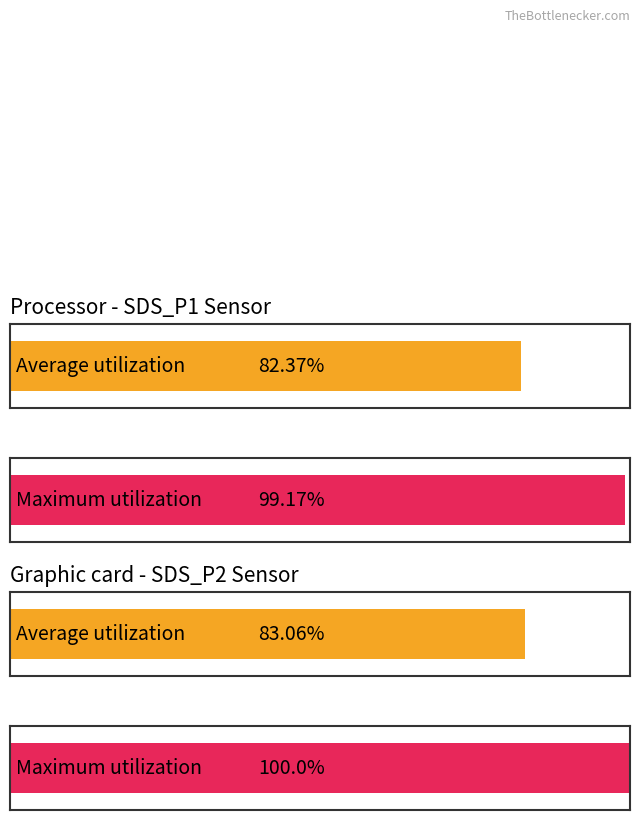

How many groups of bars are there?

2